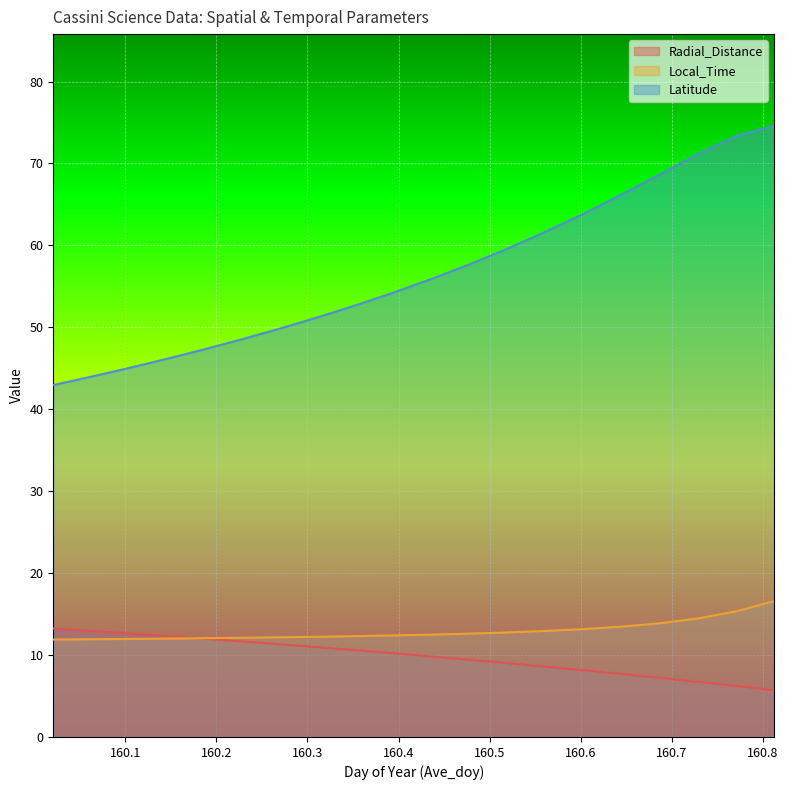

What is the difference between the Local_Time values at 160.1042 and 160.3125?

0.3